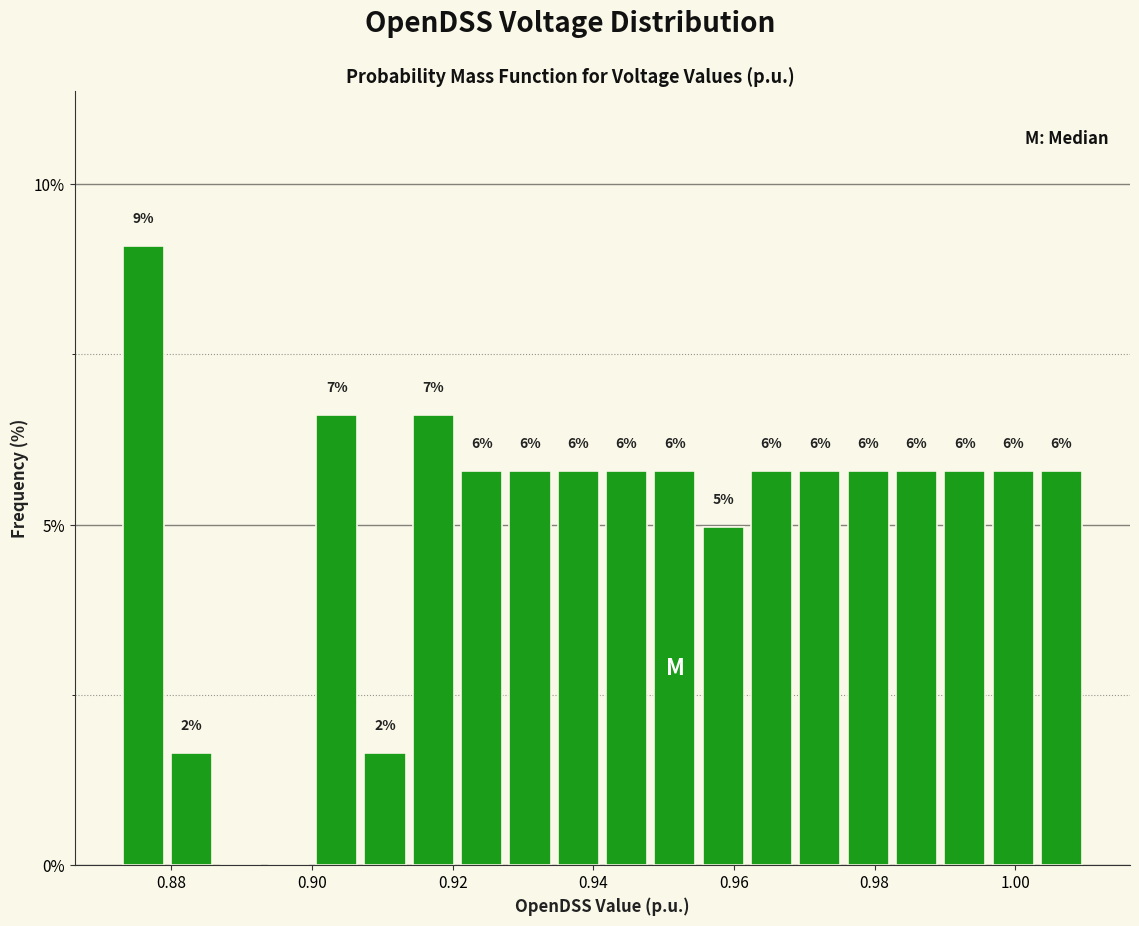

Around what value on the x-axis is the tallest bar? Give the approximate position of its centre, as read against the axis.

0.876